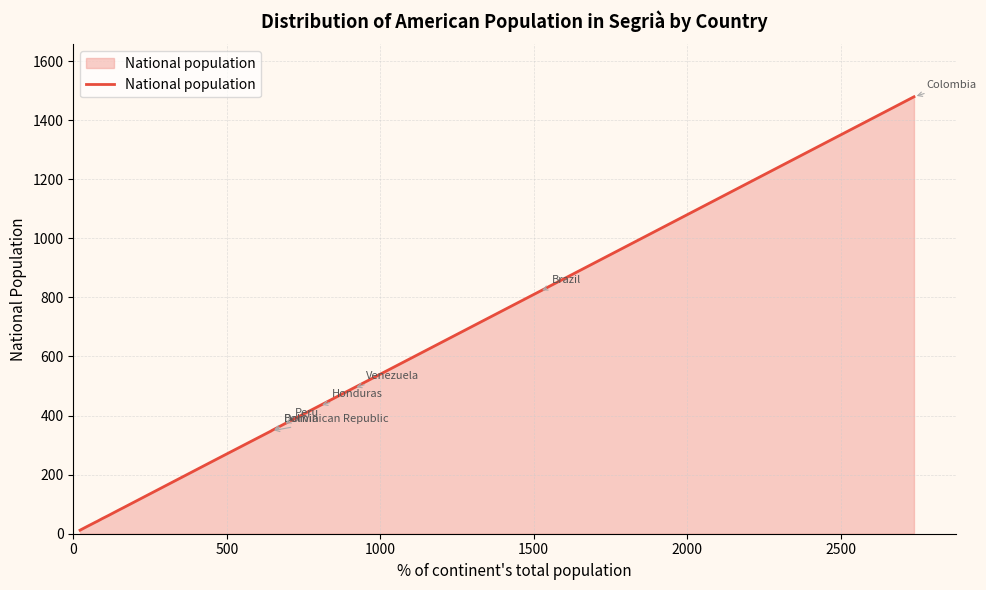

How many categories are shown in the chart?

18